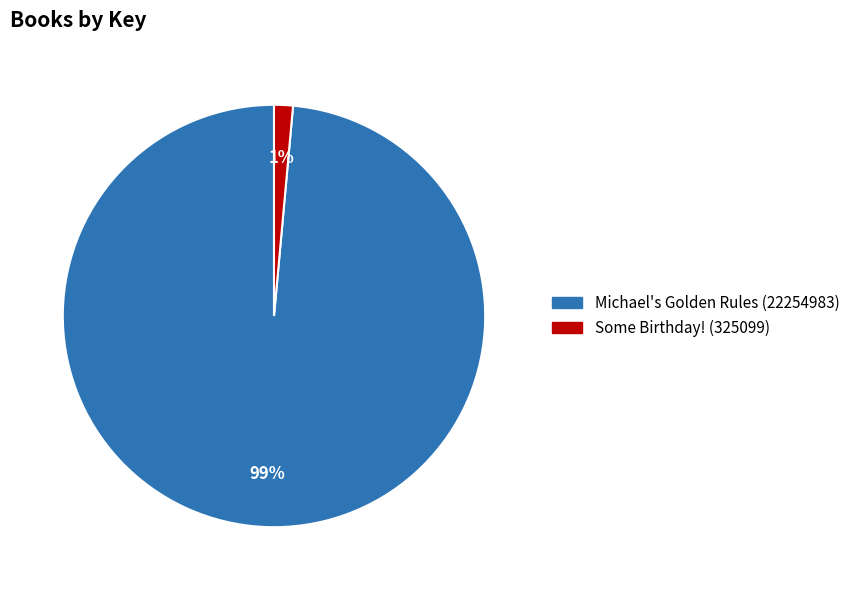

Which slice is the largest?

Michael's Golden Rules (22254983)